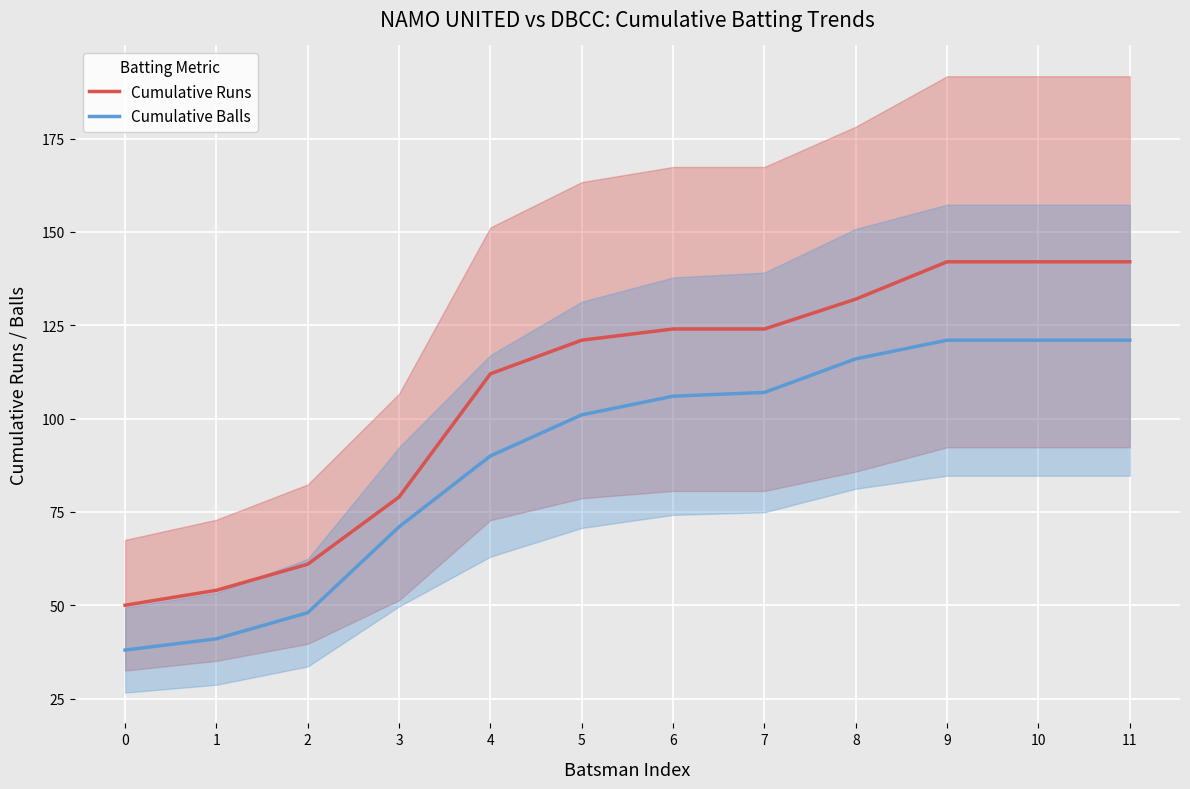

Which series has the largest range (max minus min)?

Cumulative Runs